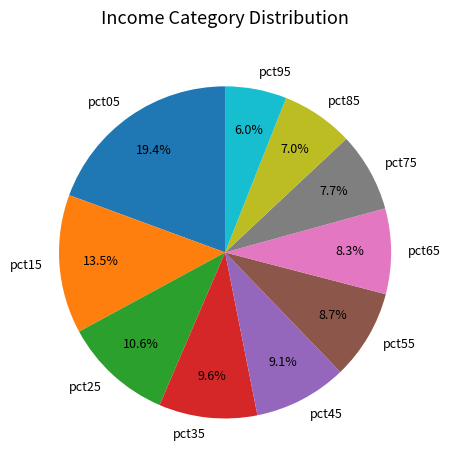

What portion of the pie excludes pct55?

91.3%